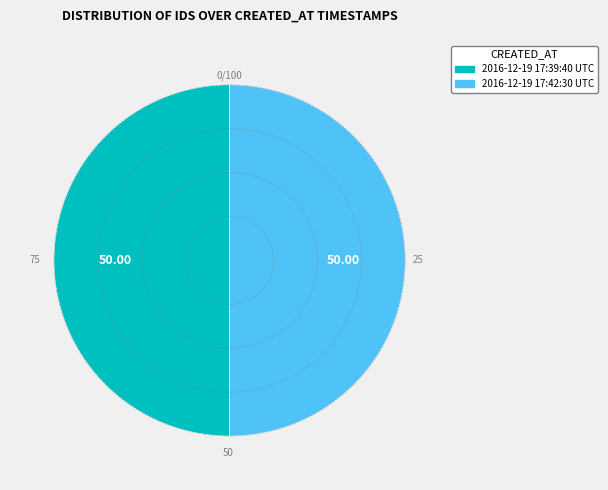

Is the sum of 2016-12-19 17:39:40 UTC and 2016-12-19 17:42:30 UTC greater than half?

Yes